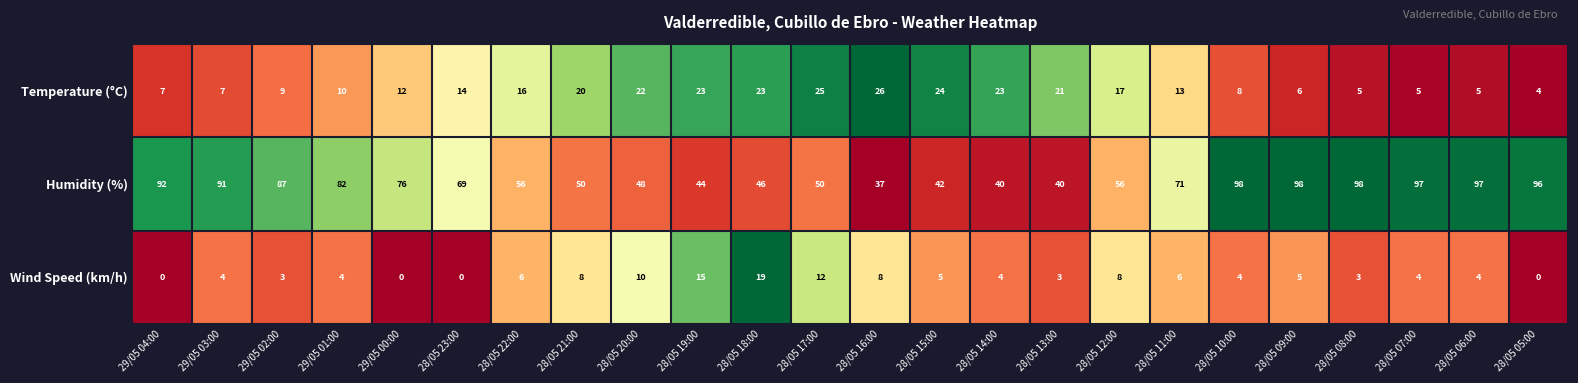

How many distinct data groups are displayed?

3